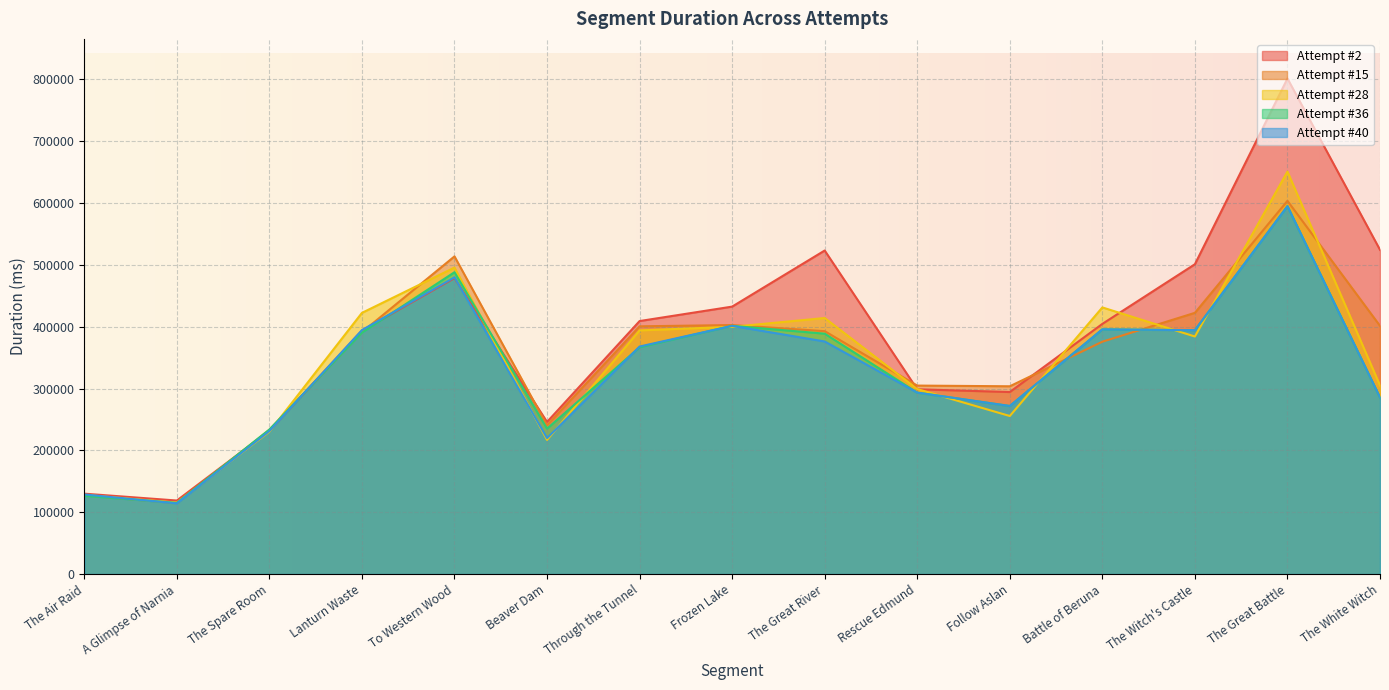

Which category has the highest value across all series?

The Great Battle